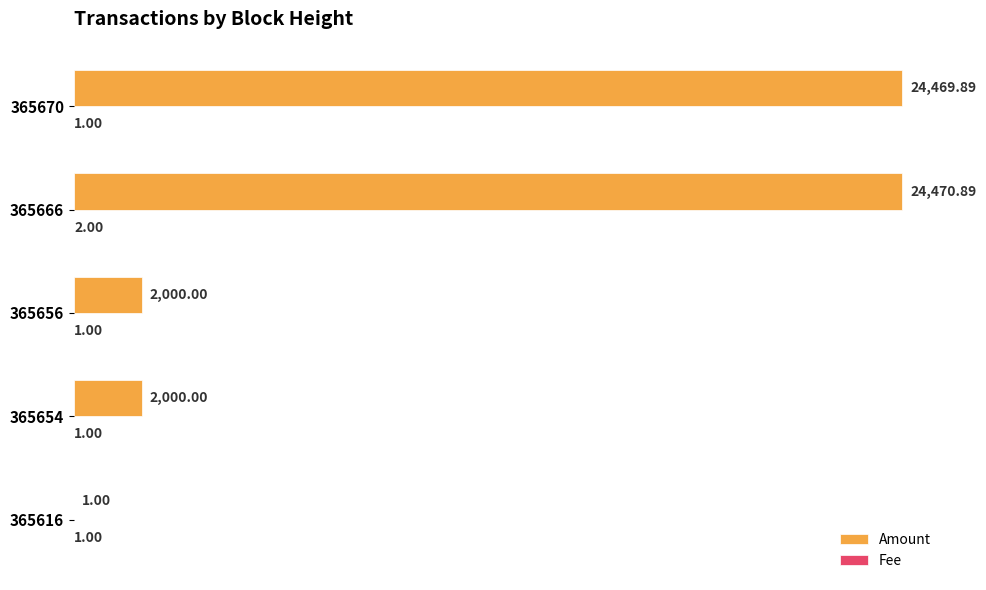

At which category is the sum across all series the highest?

365666